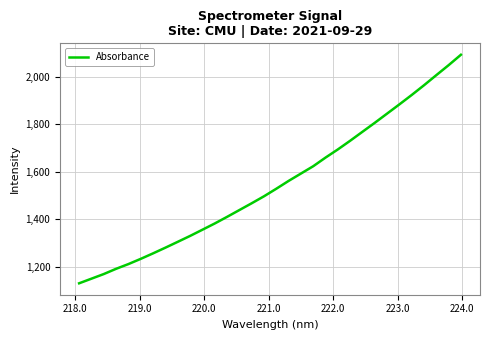

How many categories are shown in the chart?

32